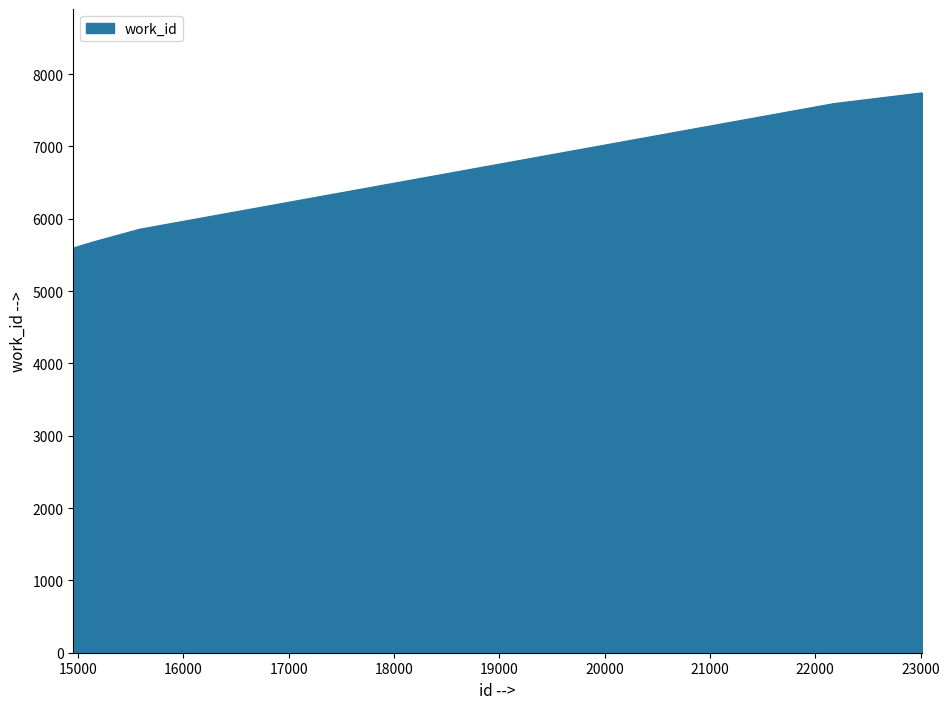

What is the greatest value displayed?

7738